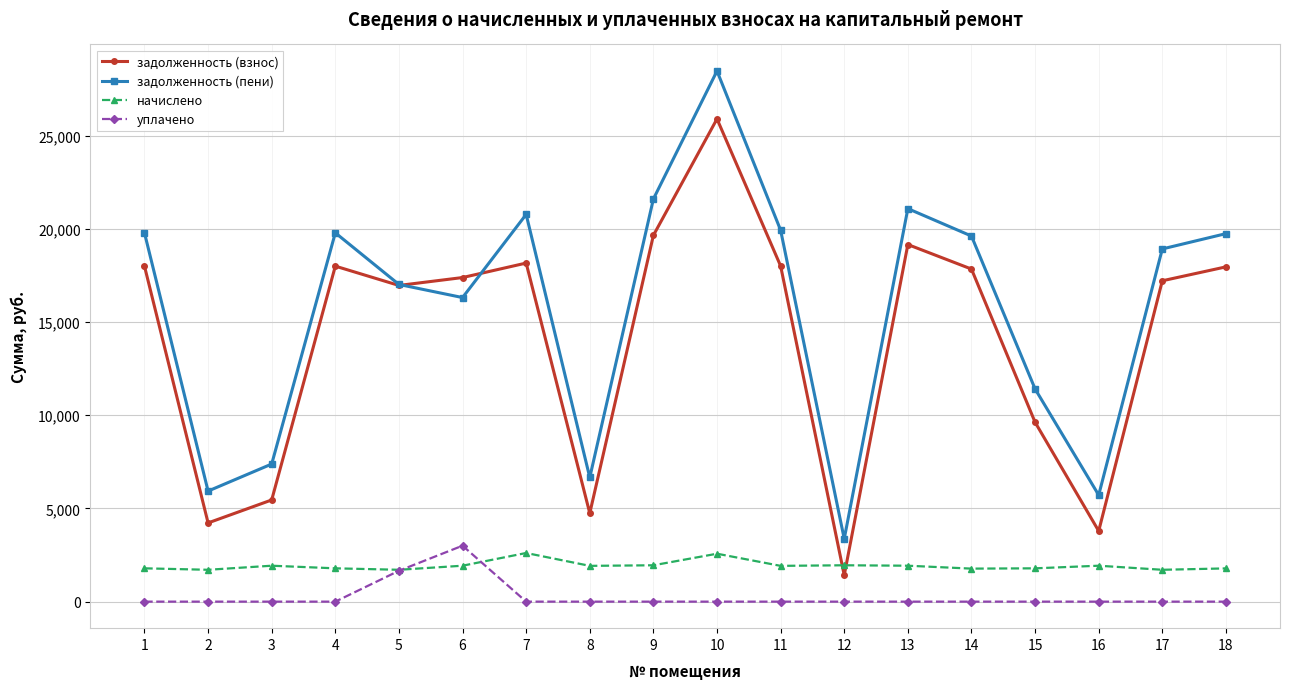

What is the spread (max minus min) of values at 9?

21594.0